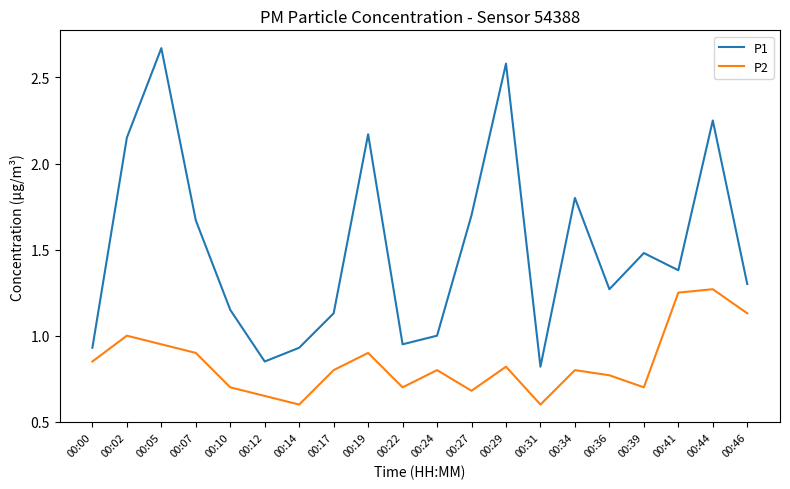

What is the difference between the P1 values at 00:46 and 00:07?

0.4